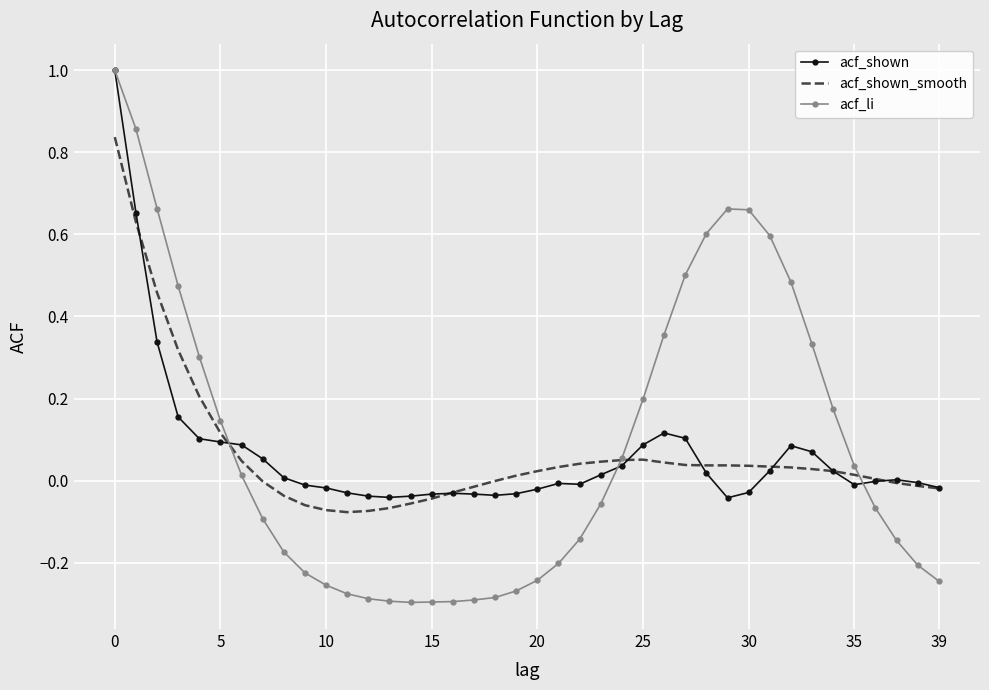

Which series has the widest spread of values?

acf_li